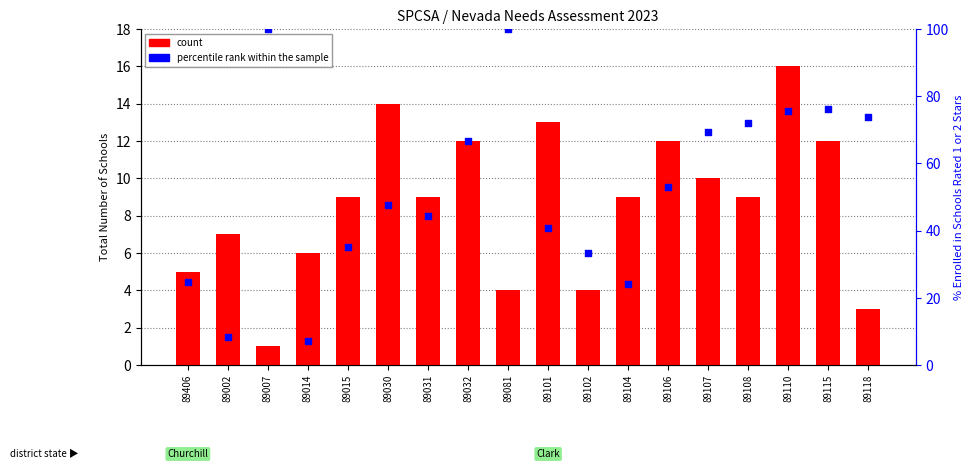

What is the total value across all series at 89406?

29.7